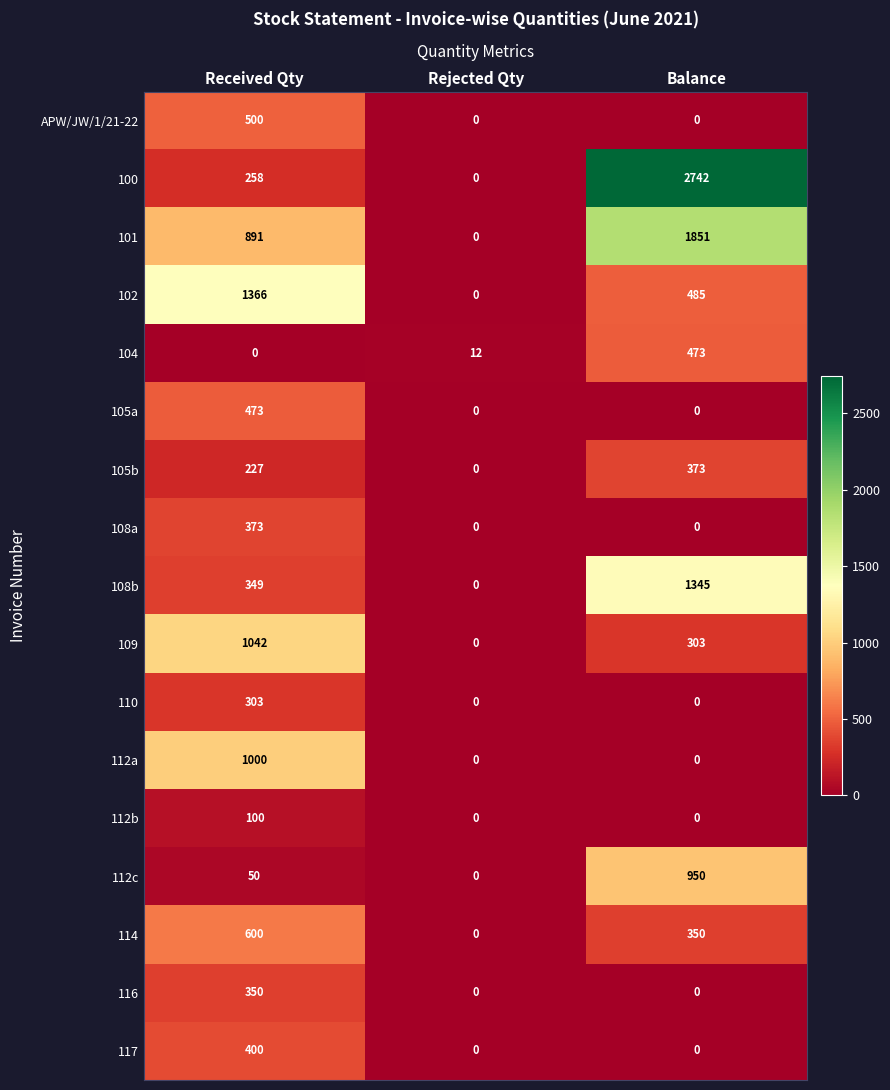

What is the sum of all 112c values?

1000